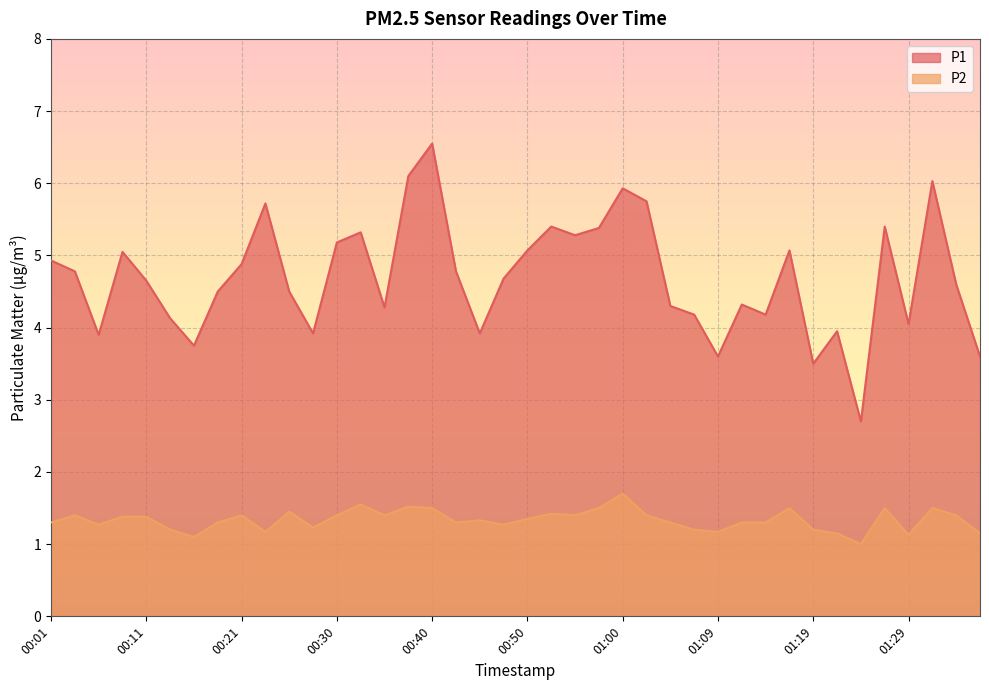

How many data points in P1 are less than 4?

9